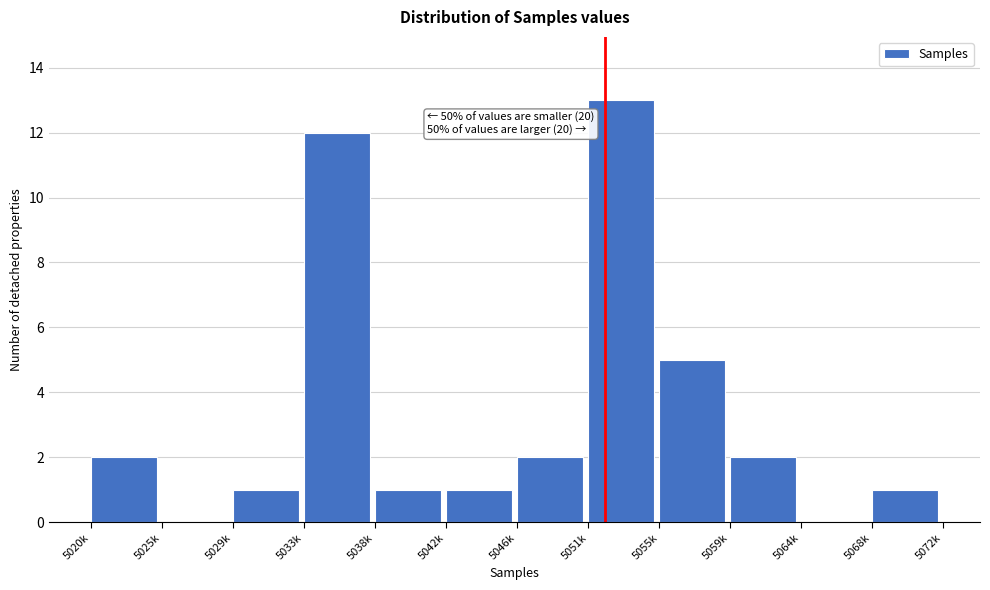

Reading left to right, transcribe all the data shown in this chart.

5020k=2	5025k=0	5029k=1	5033k=12	5038k=1	5042k=1	5046k=2	5051k=13	5055k=5	5059k=2	5064k=0	5068k=1